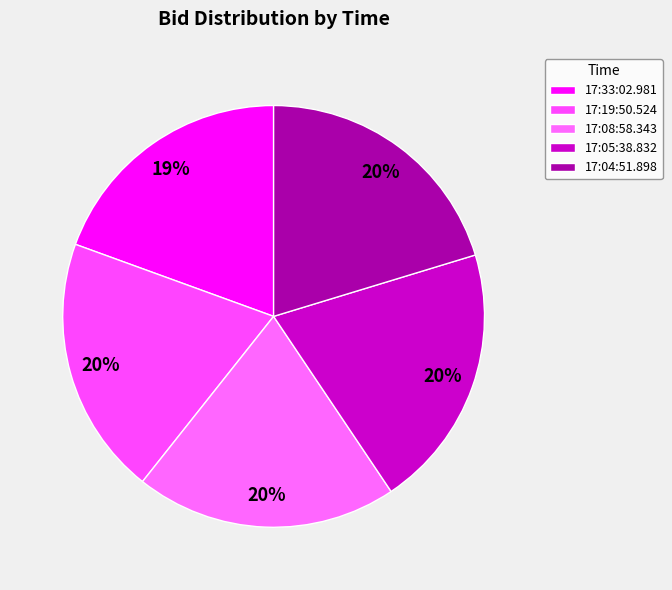

Which category has the smallest portion of the pie?

17:33:02.981